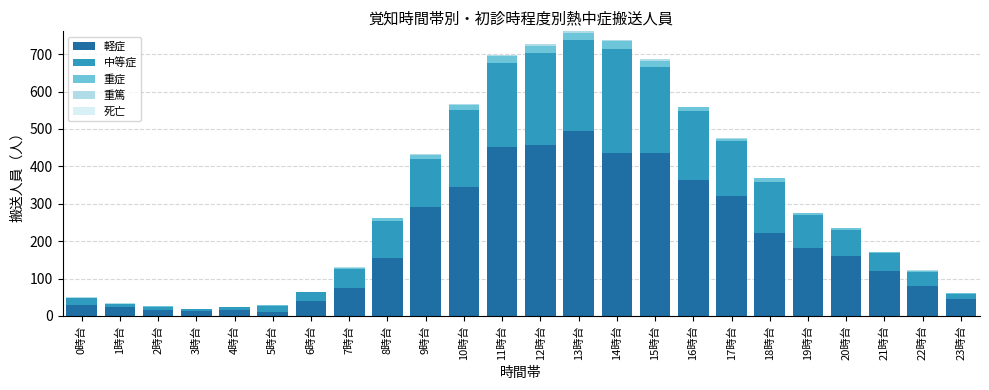

Which category has the highest value in the 軽症 series?

13時台